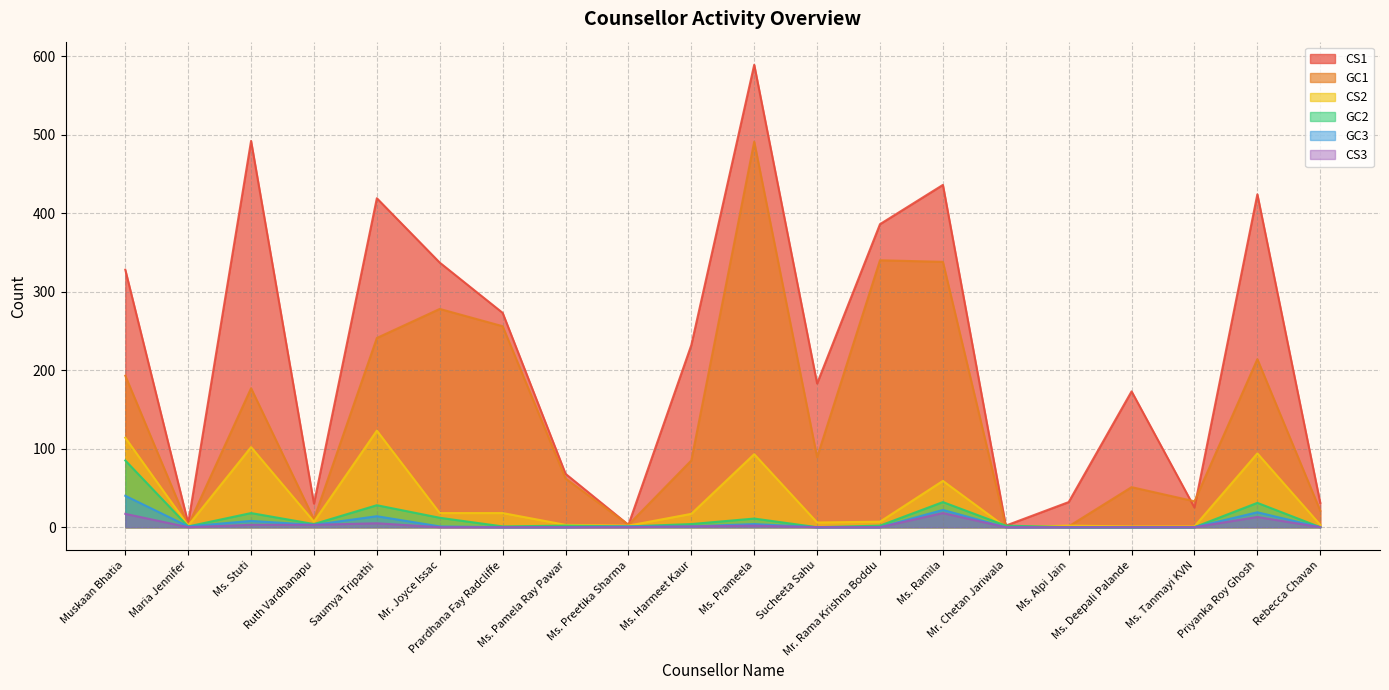

At which category does GC1 reach its first local valley?

Maria Jennifer